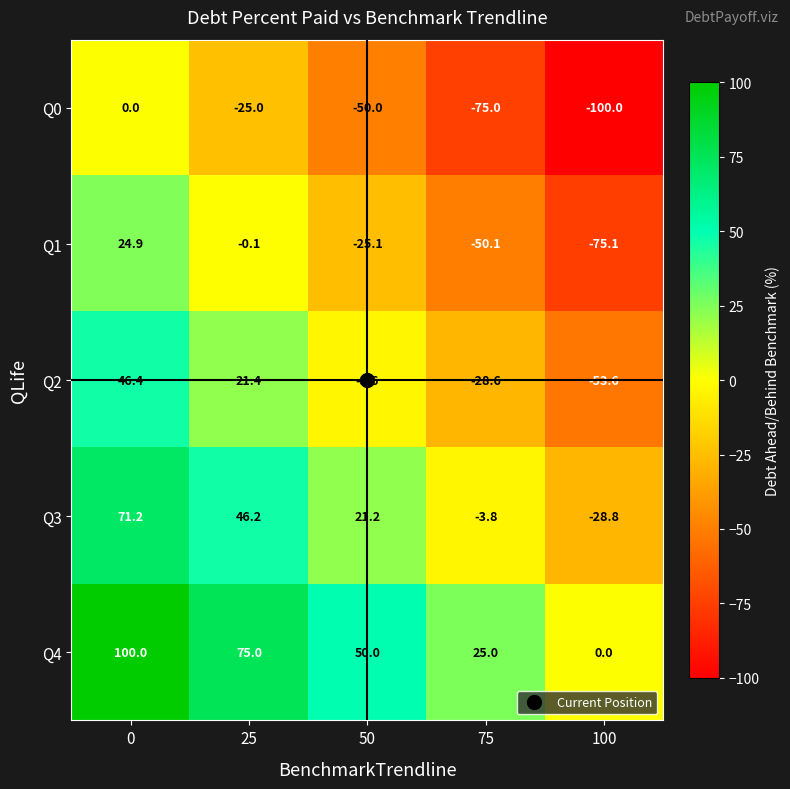

List the series in order of their peak value, highest first.

Q4, Q3, Q2, Q1, Q0